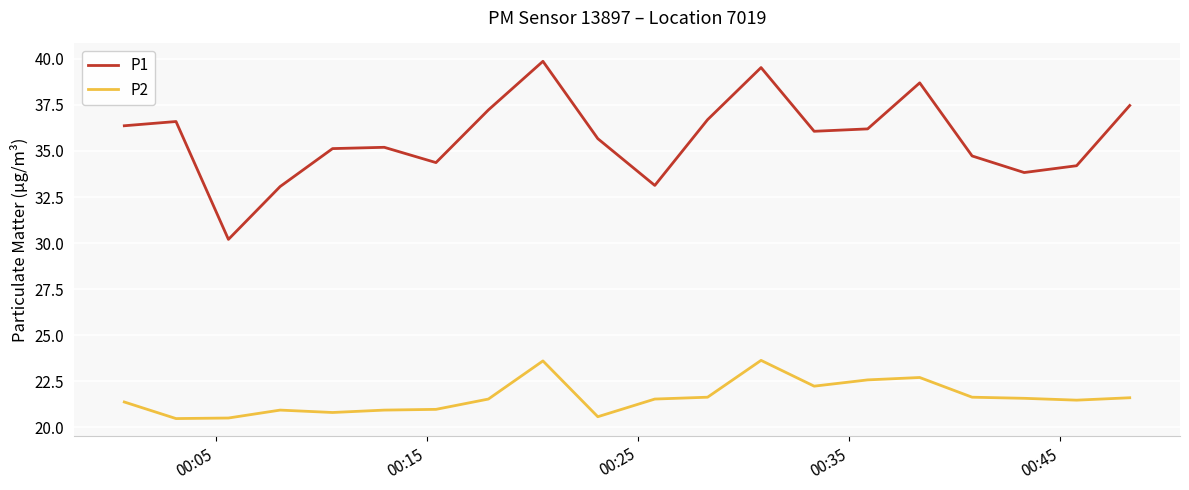

What is the difference between the maximum and minimum values in the P2 series?

3.2